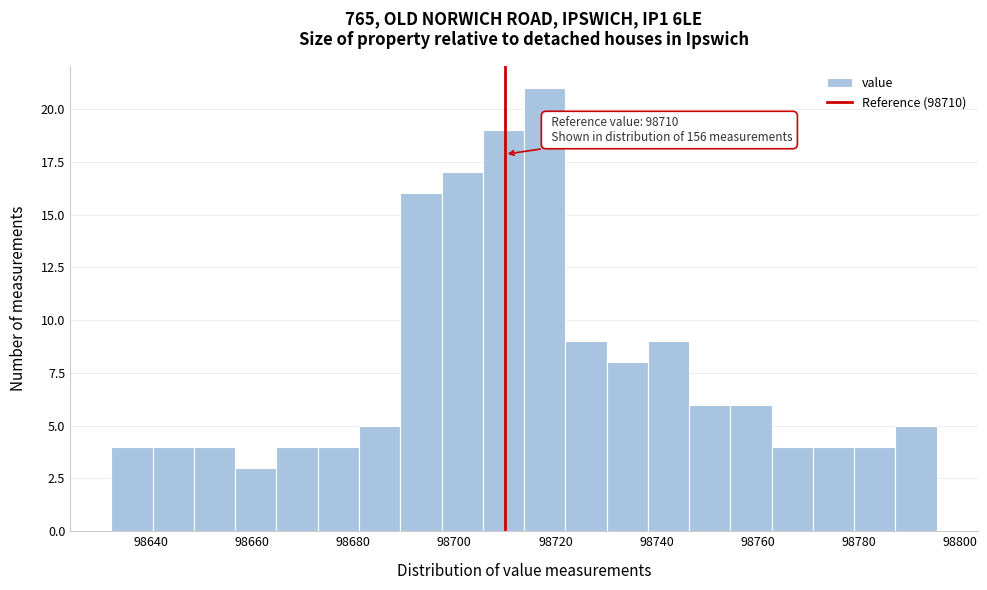

Which range on the x-axis has the tallest bar?

98714 to 98722